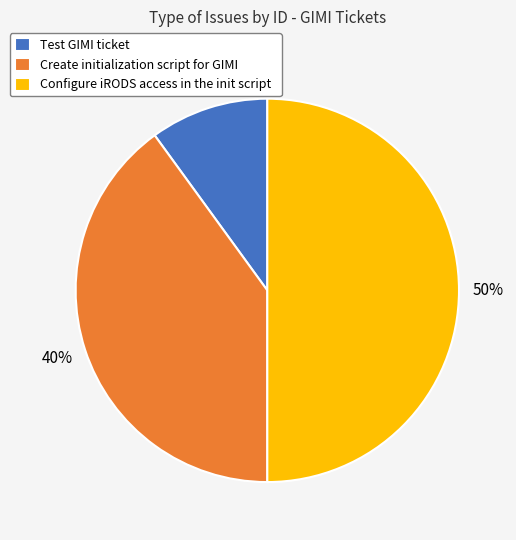

What is the ratio of the value at Test GIMI ticket to the value at Configure iRODS access in the init script?

0.2